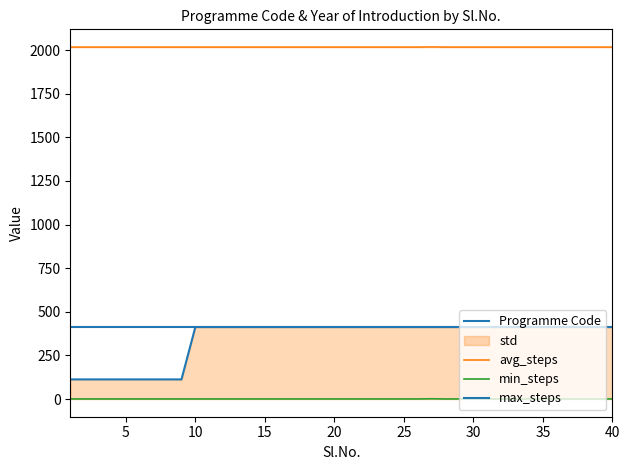

True or false: min_steps and avg_steps intersect in this chart.

False